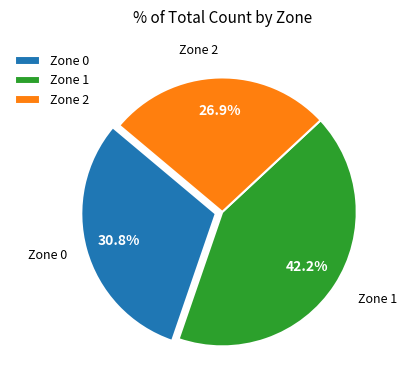

Between Zone 0 and Zone 1, which is larger?

Zone 1